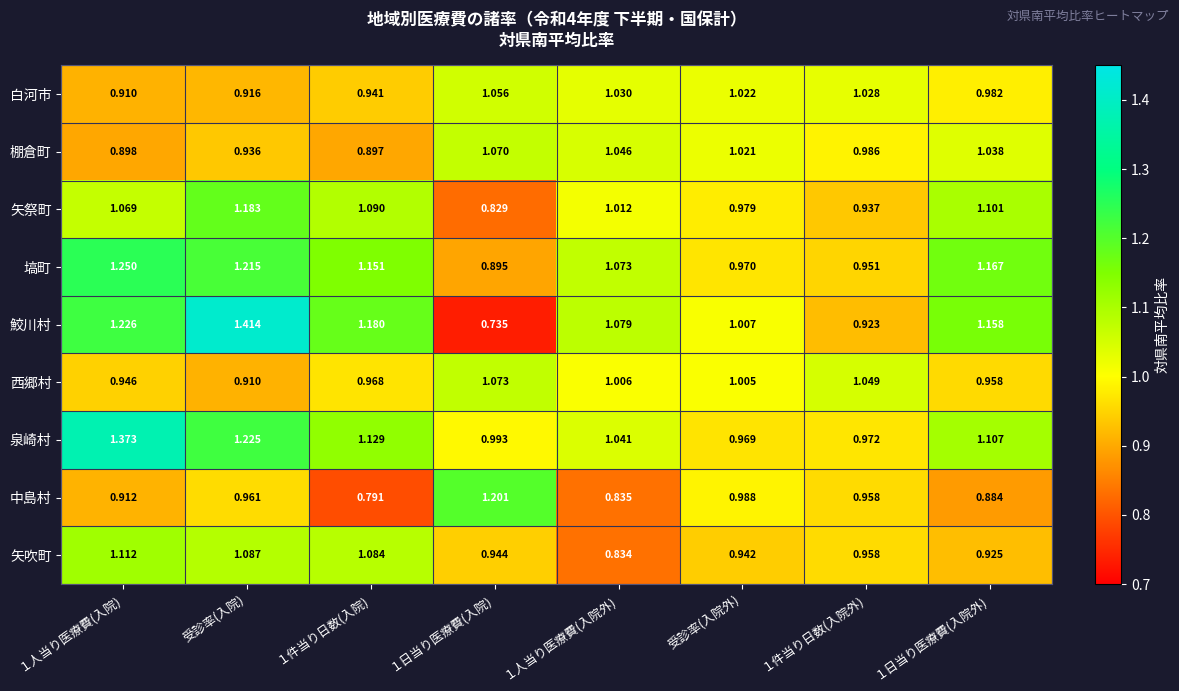

Which category has the highest value across all series?

受診率(入院)